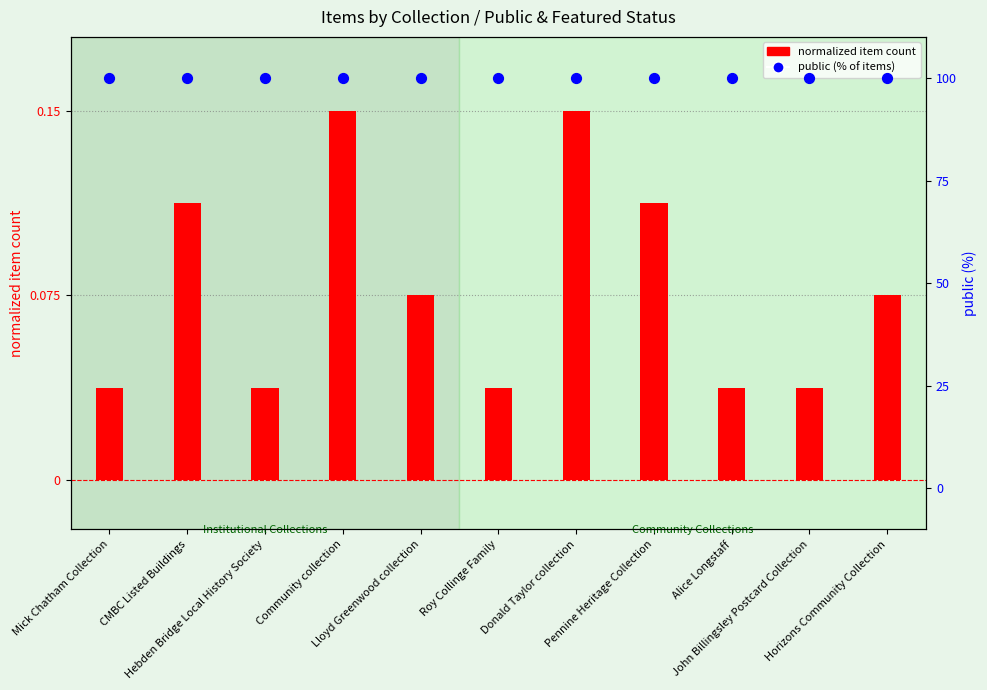

At which category is the sum across all series the highest?

Community collection